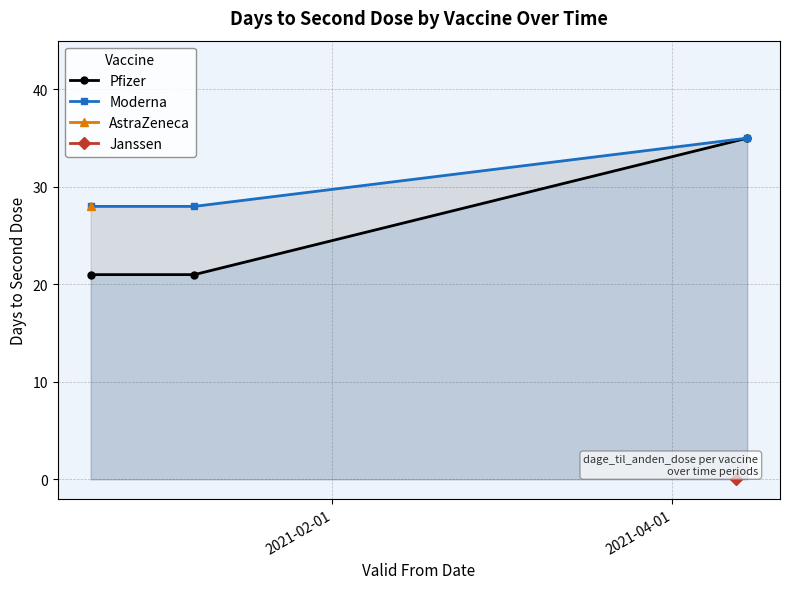

What is the value of the Moderna point at the 1st from the left?

28